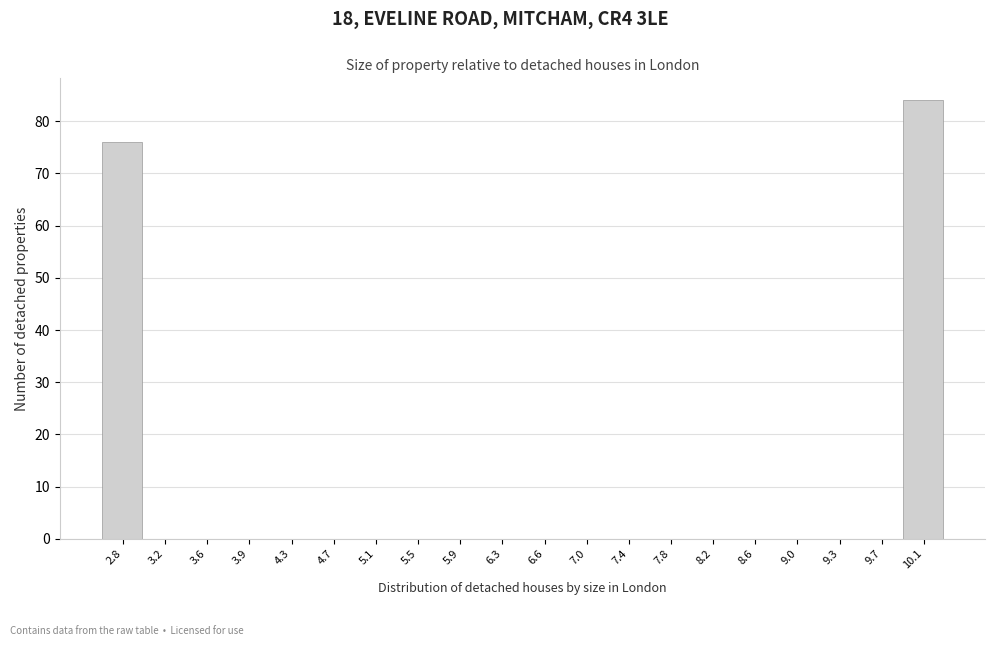

Reading left to right, list every bar in this chart as the range it spans on the x-axis followed by its height. Neither the bar edges nor the heights are printed on the chart, so give them approximately, as read against the axes.

2.600 to 2.985: 76
2.985 to 3.370: 0
3.370 to 3.755: 0
3.755 to 4.140: 0
4.140 to 4.525: 0
4.525 to 4.910: 0
4.910 to 5.295: 0
5.295 to 5.680: 0
5.680 to 6.065: 0
6.065 to 6.450: 0
6.450 to 6.835: 0
6.835 to 7.220: 0
7.220 to 7.605: 0
7.605 to 7.990: 0
7.990 to 8.375: 0
8.375 to 8.760: 0
8.760 to 9.145: 0
9.145 to 9.530: 0
9.530 to 9.915: 0
9.915 to 10.300: 84